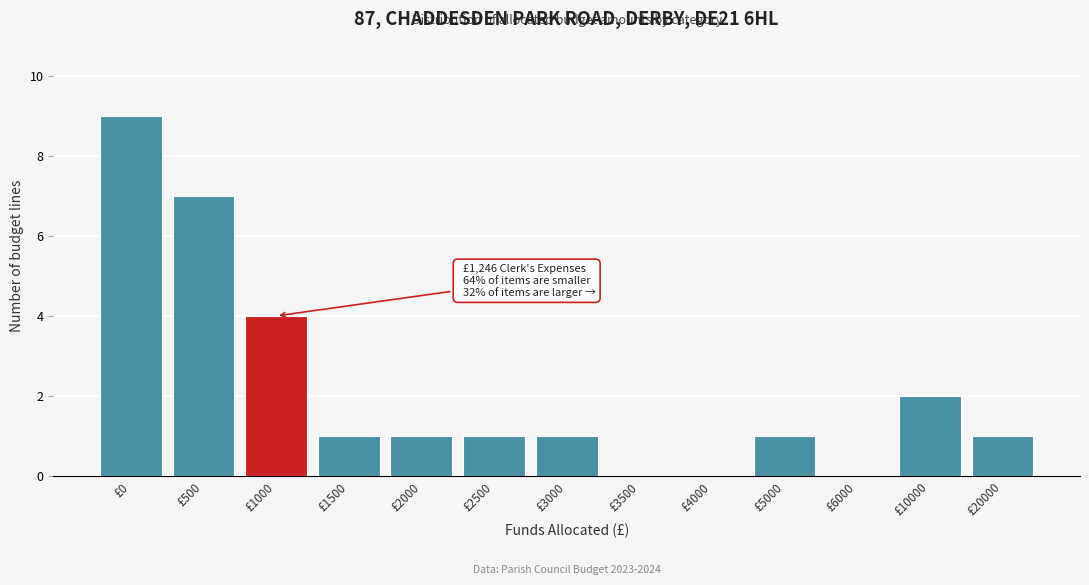

Reading left to right, transcribe all the data shown in this chart.

£0=9	£500=7	£1000=4	£1500=1	£2000=1	£2500=1	£3000=1	£3500=0	£4000=0	£5000=1	£6000=0	£10000=2	£20000=1